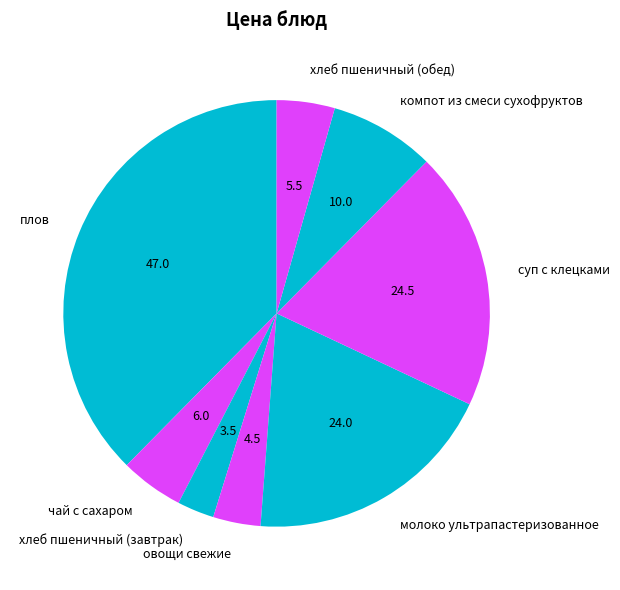

The овощи свежие slice represents 10% of the pie. True or false?

False